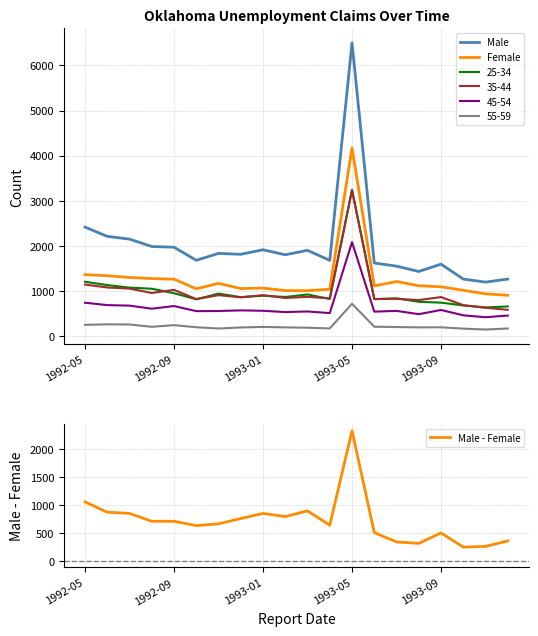

Which series has the largest total across all categories?

Male